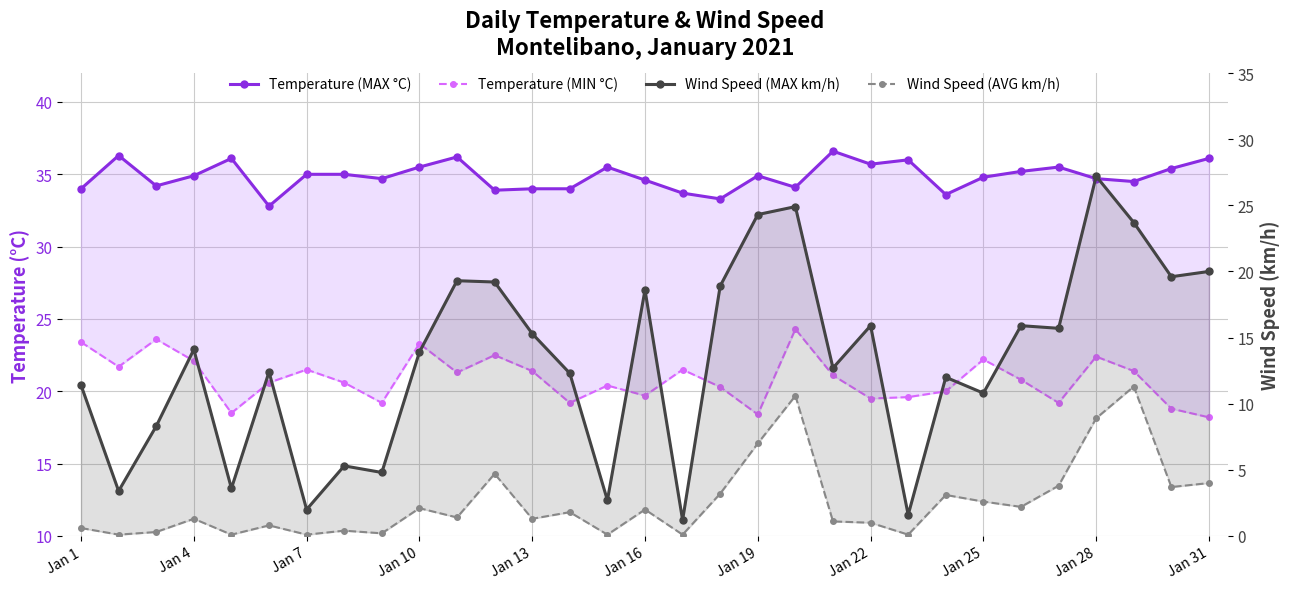

Which series has the largest total across all categories?

Temperature (MAX °C)